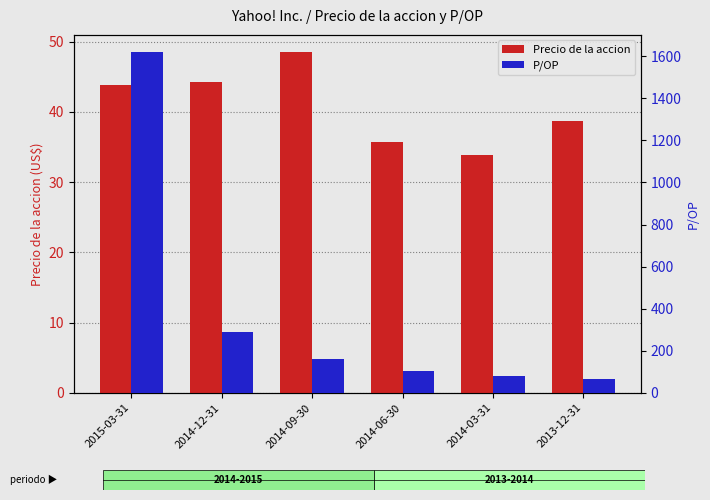

What is the label of the 4th bar from the left?

2014-06-30